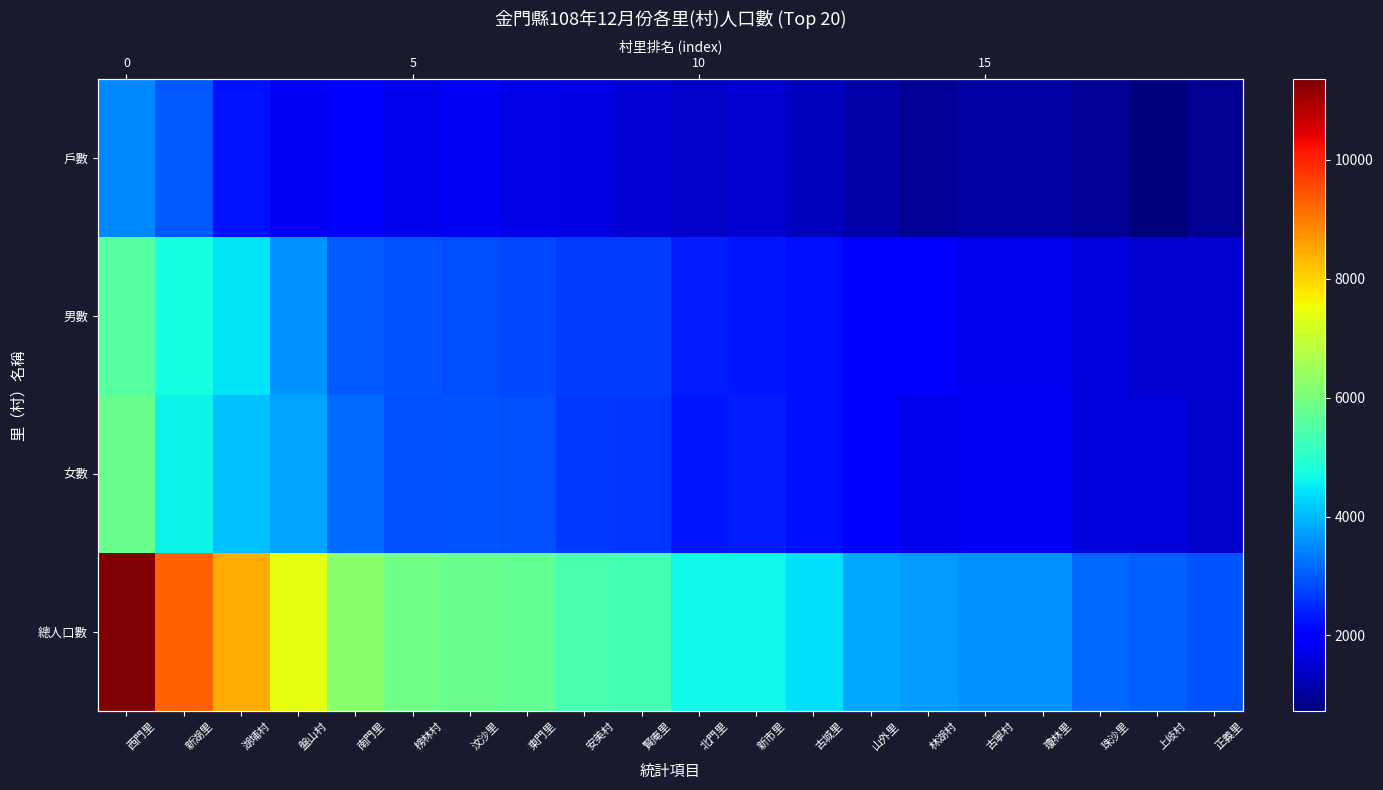

Which series has the largest total across all categories?

總人口數